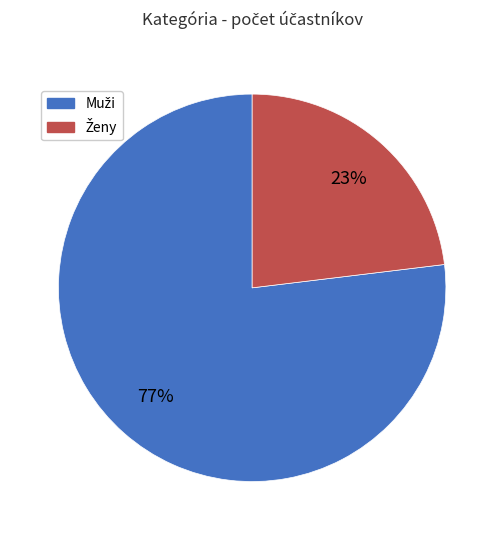

Is there a majority slice in this chart?

Yes